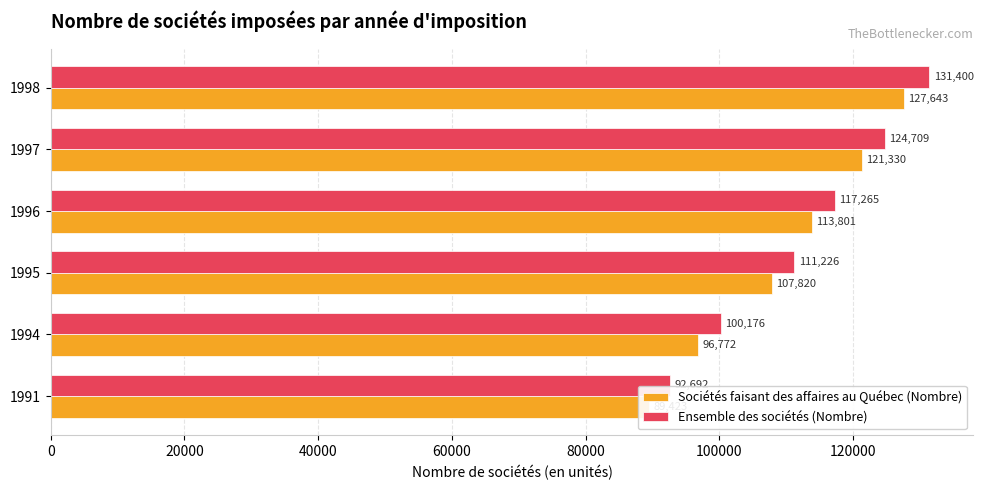

Between 1995 and 1998, which series saw the biggest shift?

Ensemble des sociétés (Nombre)